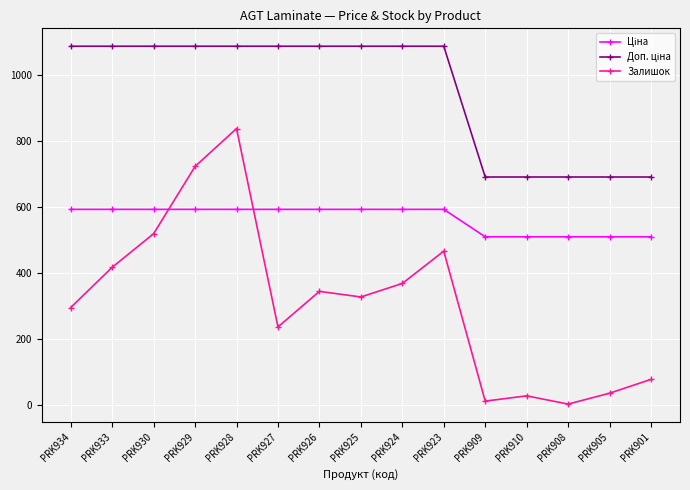

Which category has the highest value in the Залишок series?

PRK928